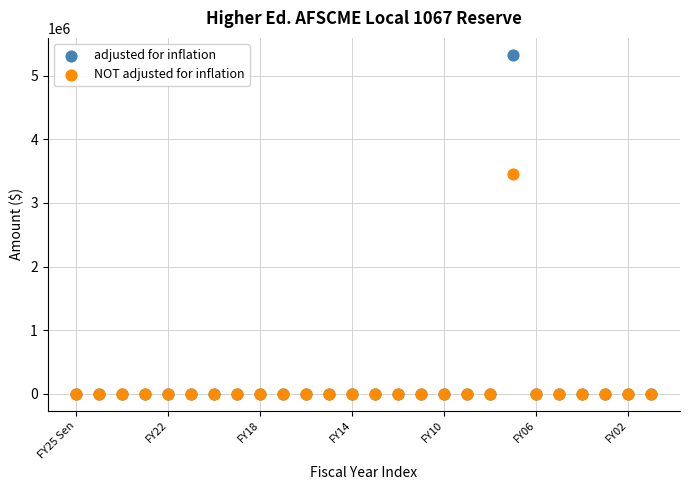

Across all series, what Y value is closest to 2663594?

3455000